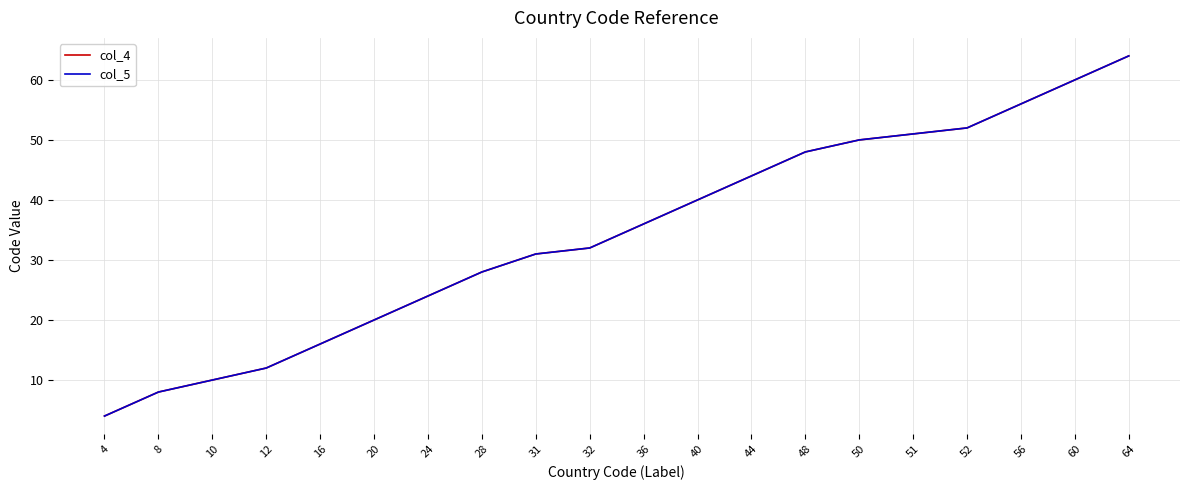

Is this an area chart (filled region under the line)?

No